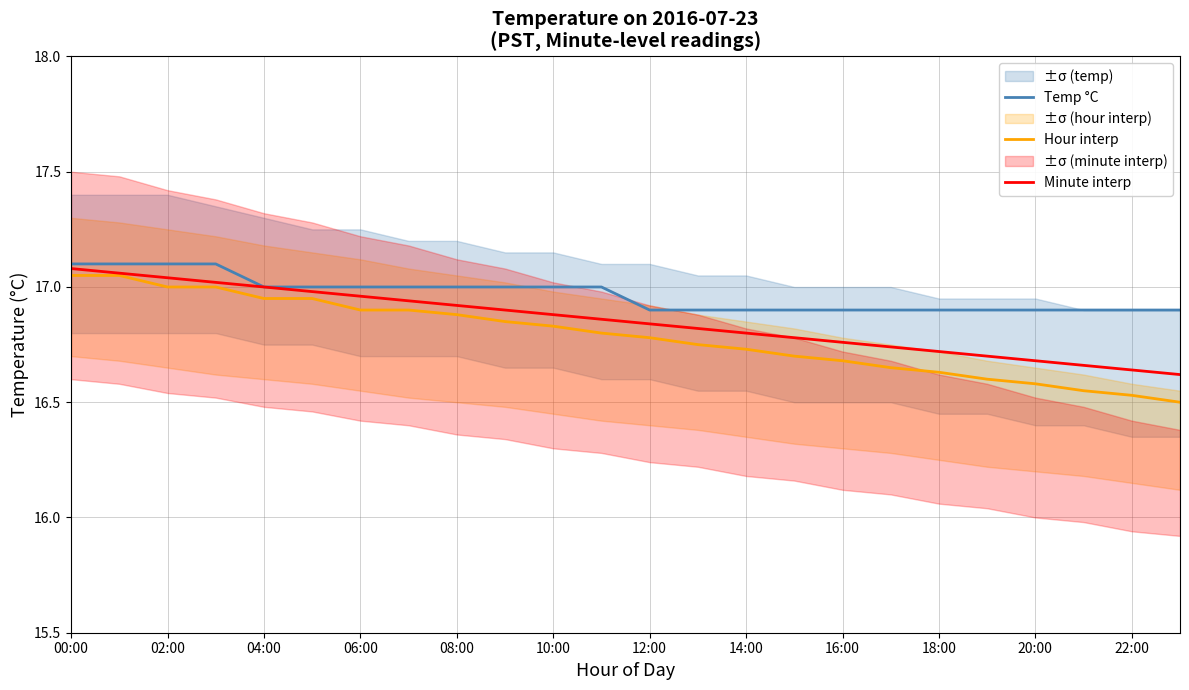

The Temp °C series shows 25.4 at 06:00. True or false?

False